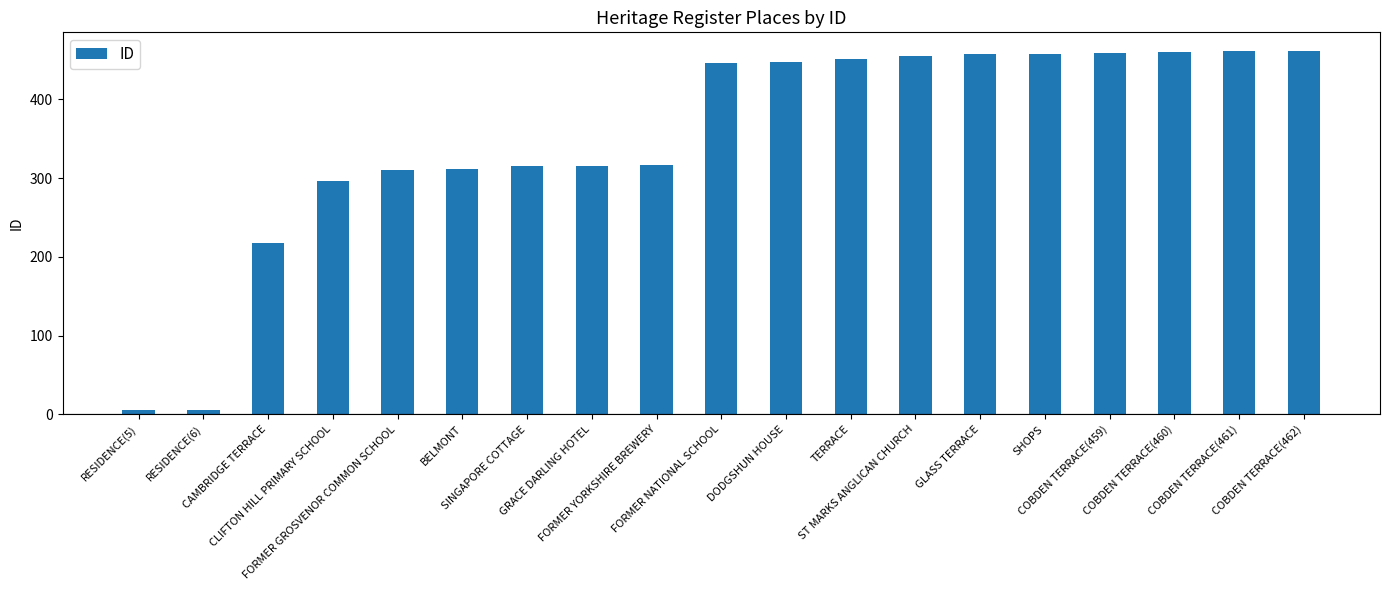

Are the bars horizontal?

No